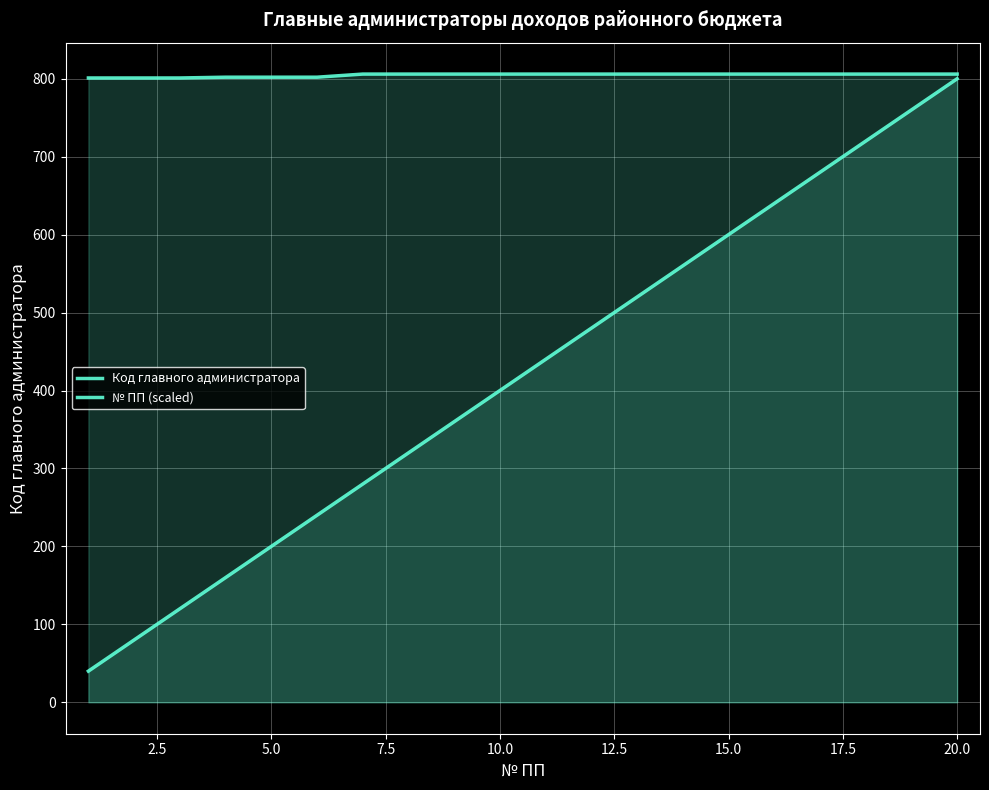

Is the value of Код главного администратора at 15 greater than the value of № ПП (scaled) at 7.5?

Yes